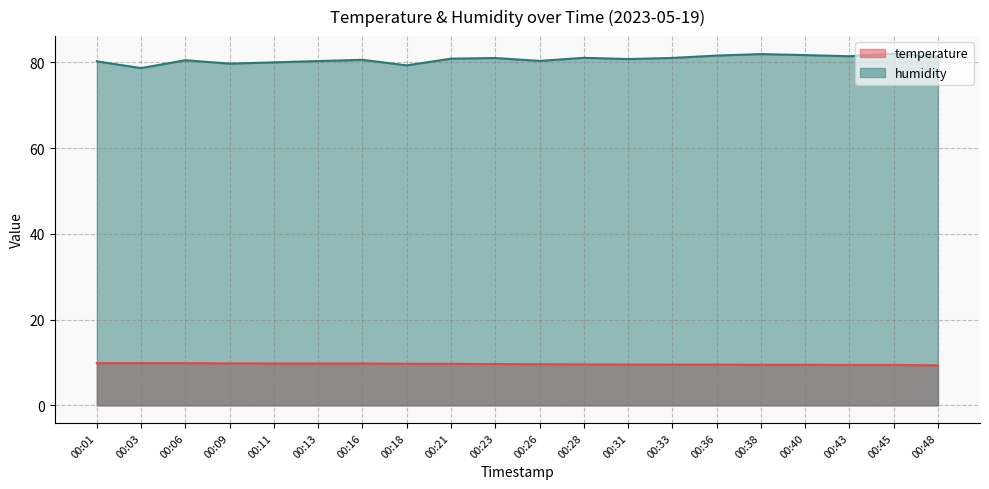

Where is the first local maximum for humidity?

00:06